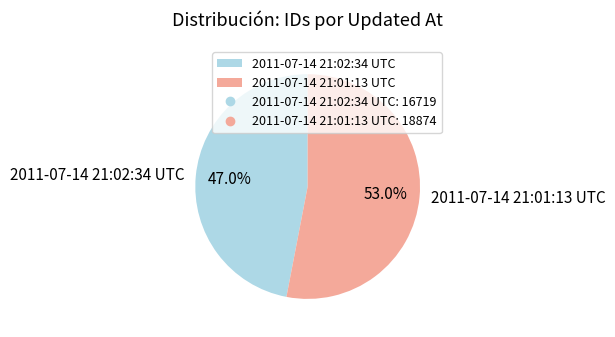

How many segments does this pie chart have?

2